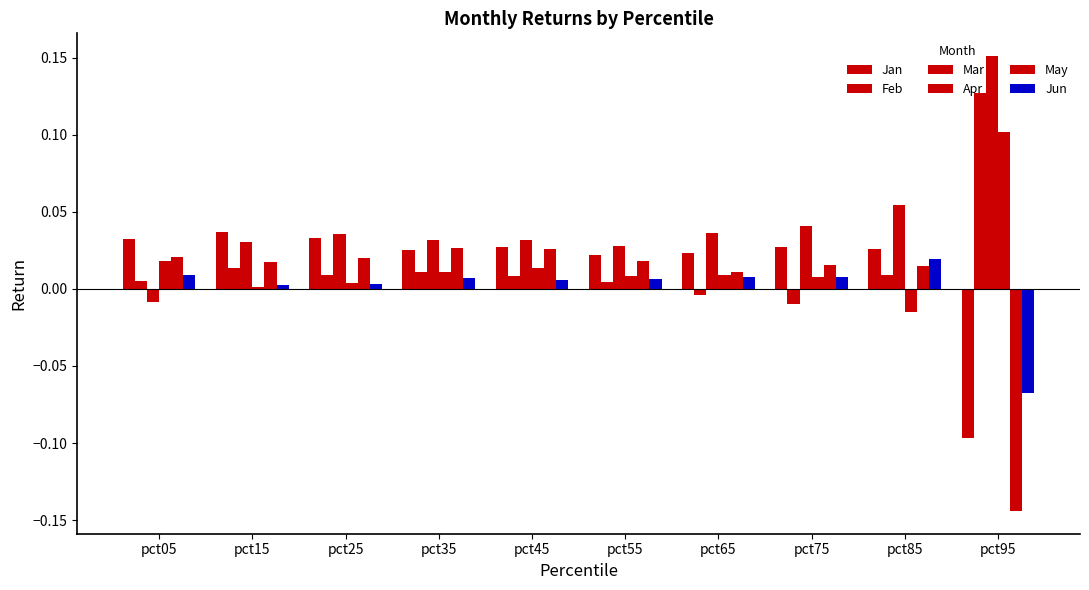

How many data points in Feb are above 0?

8